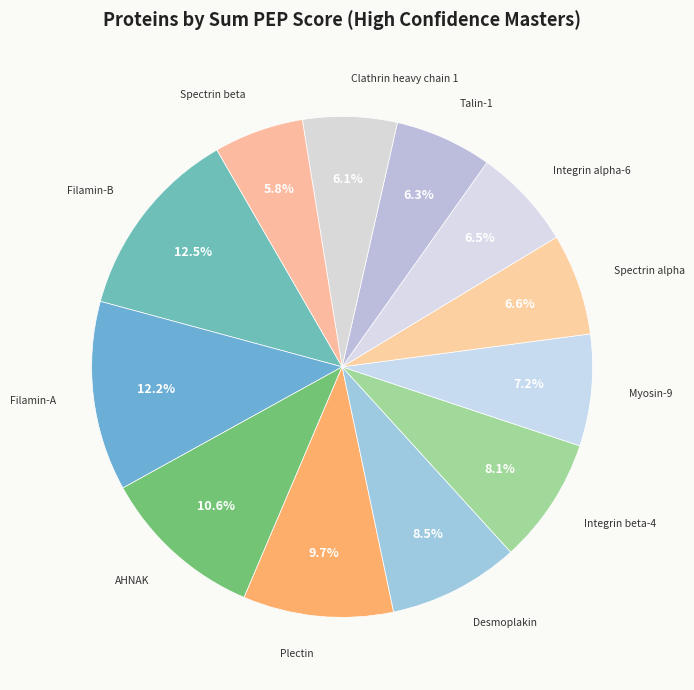

To the nearest percent, what is the difference between the Spectrin beta and Filamin-B slice percentages?

7%